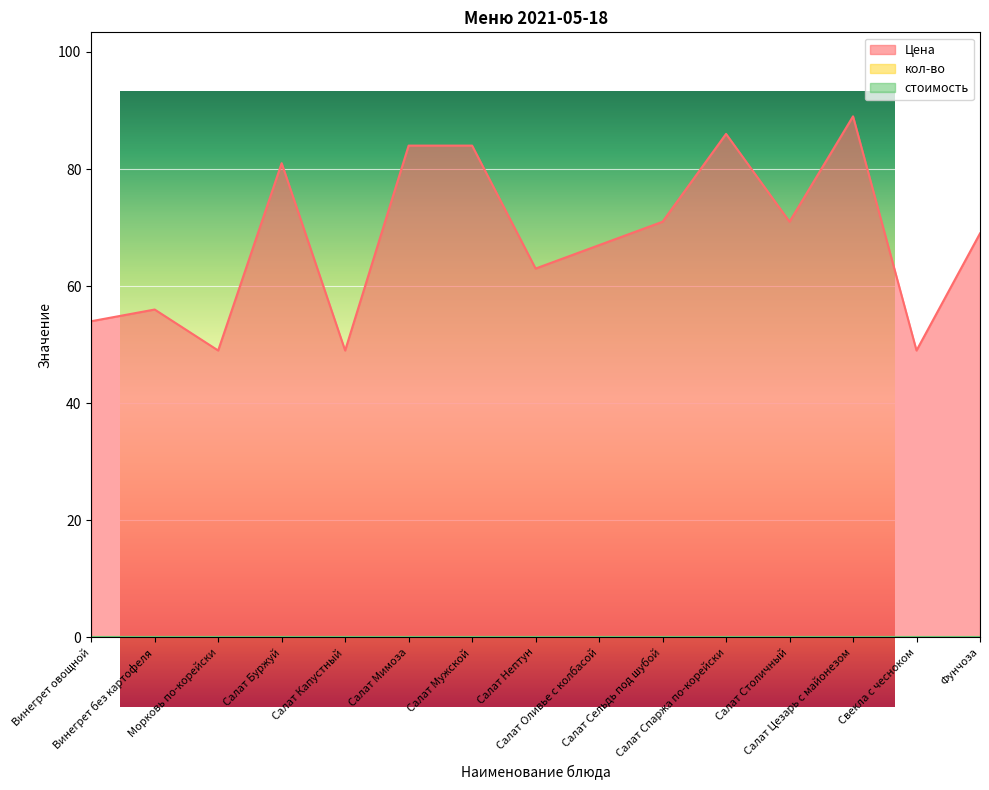

True or false: Цена has a value of 84 at Салат Мужской.

True